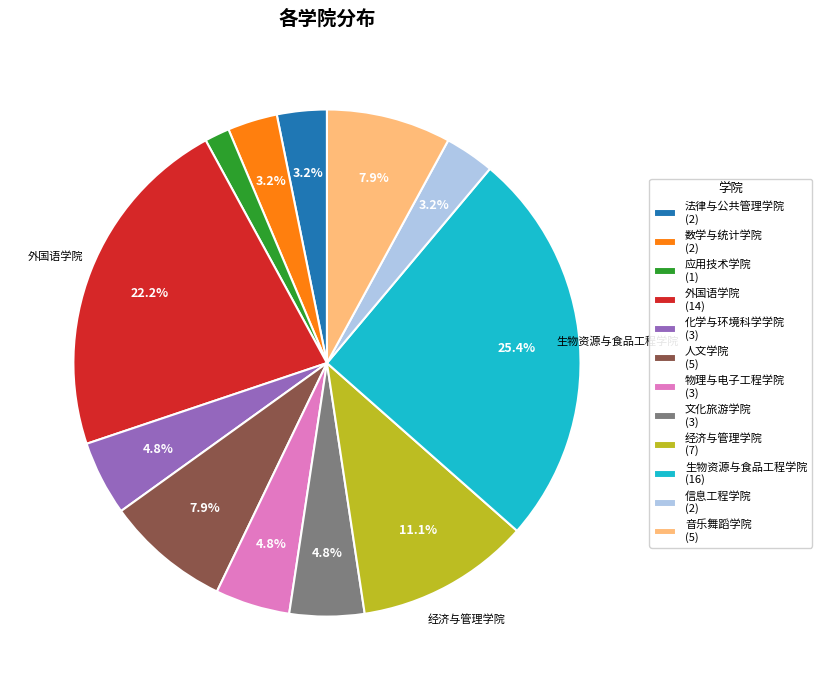

Count the number of slices in the pie.

12